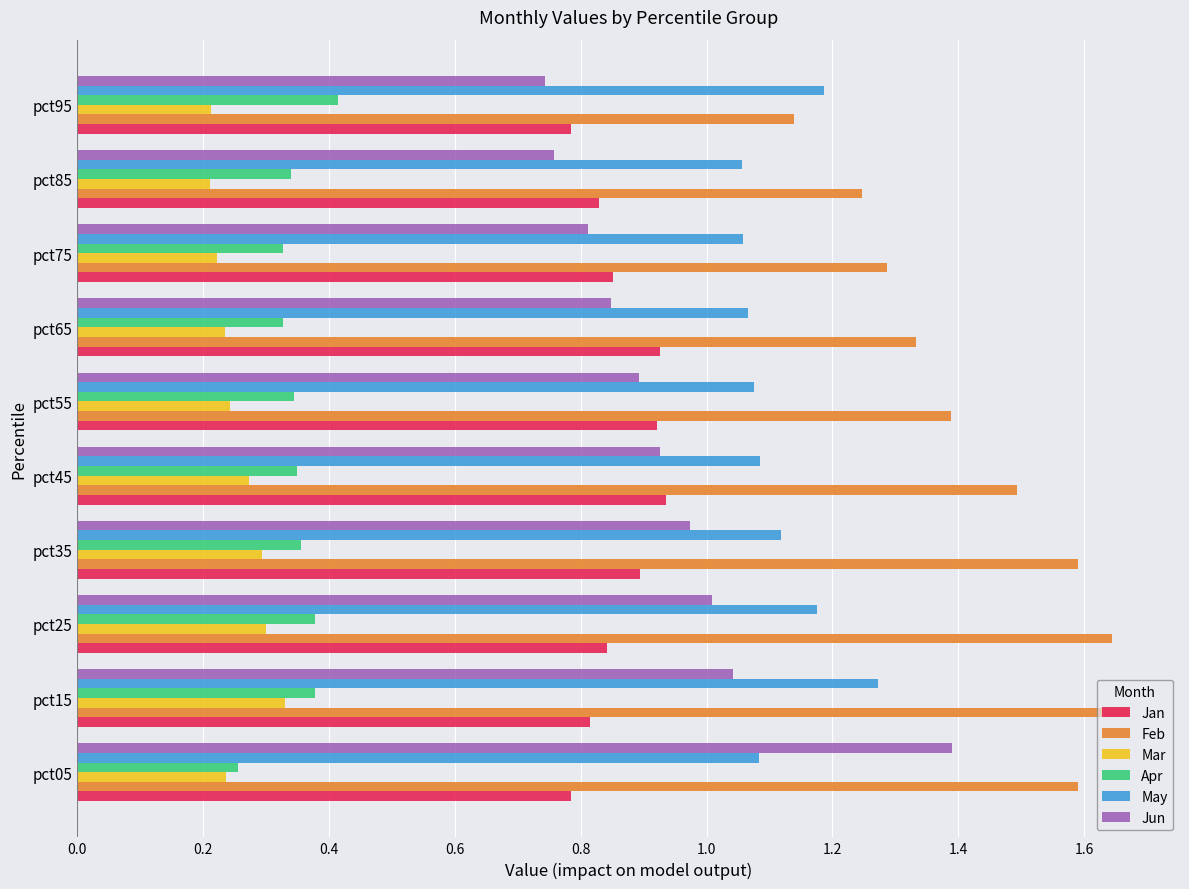

At pct85, list the series in order from smallest to largest.

Mar, Apr, Jun, Jan, May, Feb